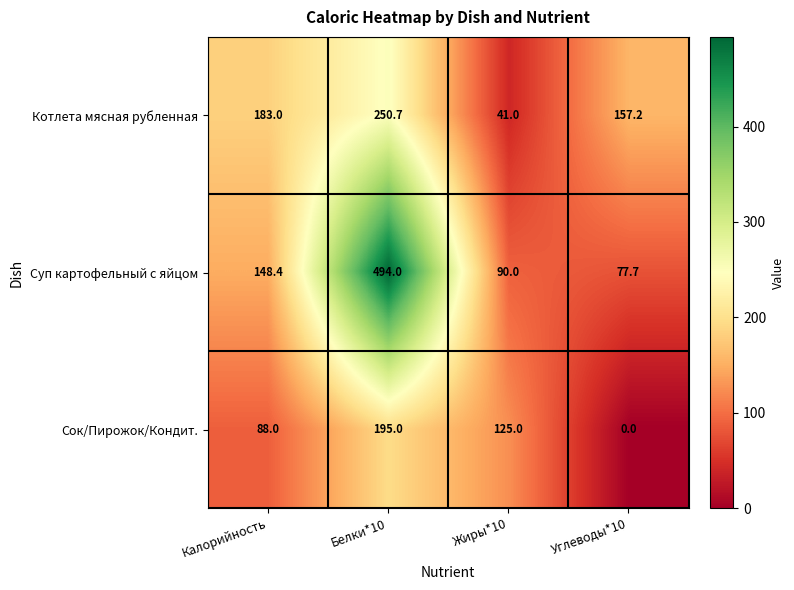

The Котлета мясная рубленная series shows 56.9 at Углеводы*10. True or false?

False